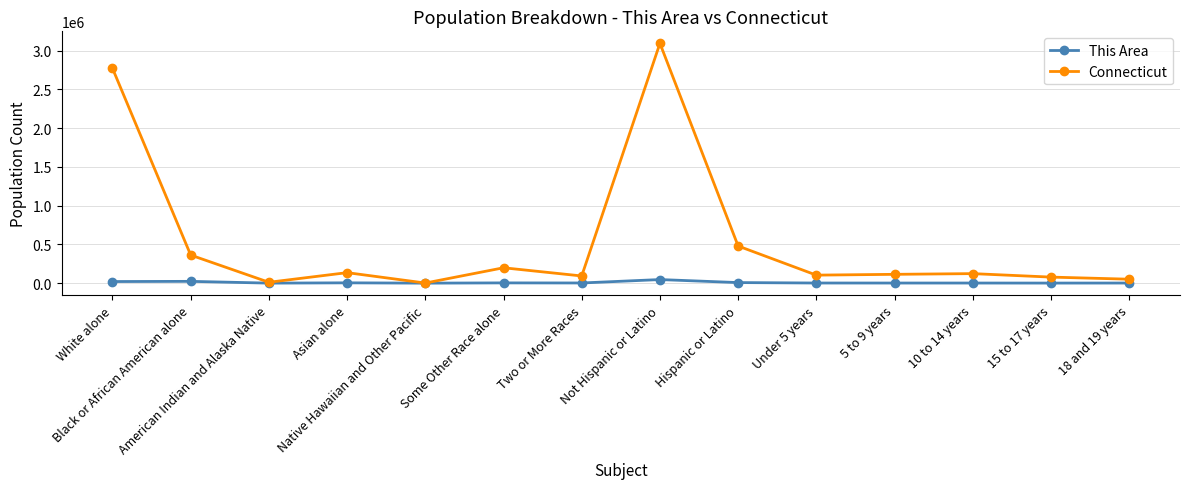

Rank the series by their maximum value, from highest to lowest.

Connecticut, This Area